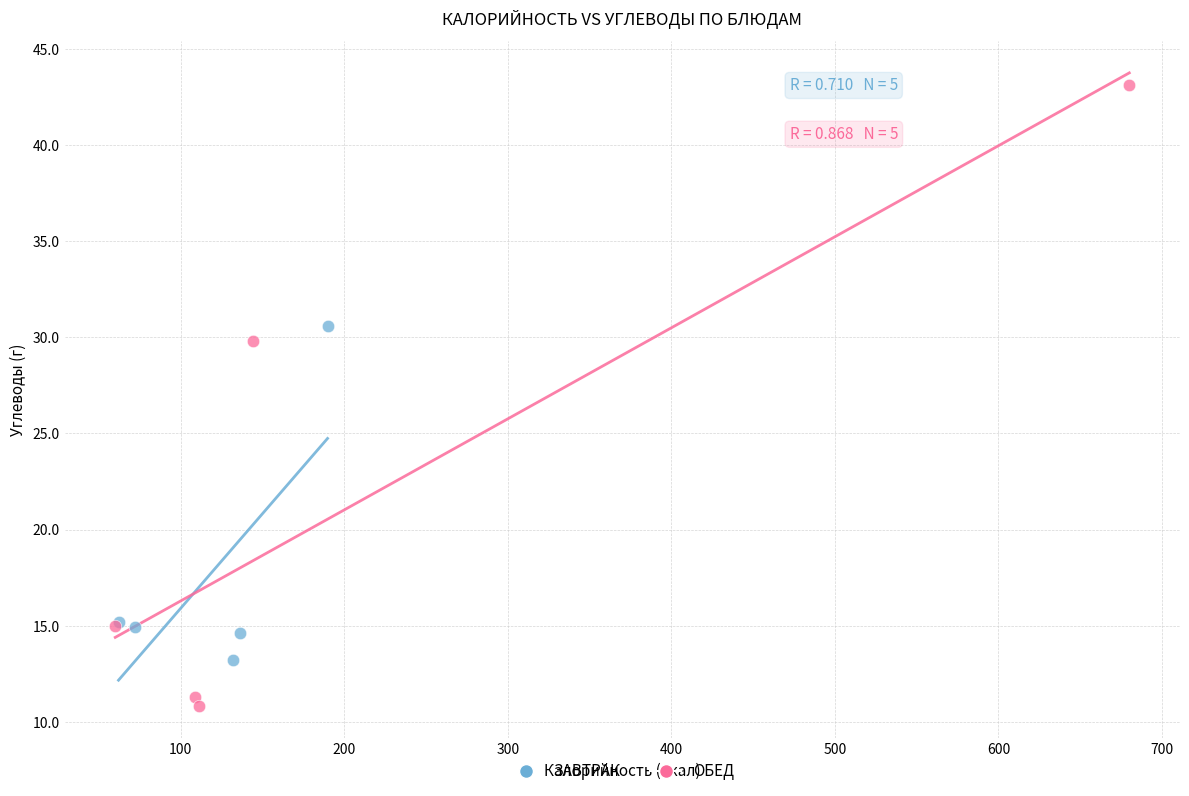

Which series has the largest Y range (max minus min)?

ОБЕД